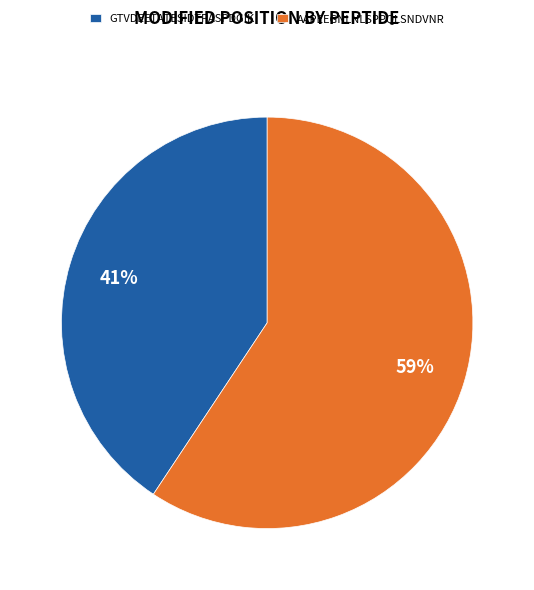

To the nearest percent, what percentage of the pie is GTVDEETATESIDTPASPDGIK?

41%